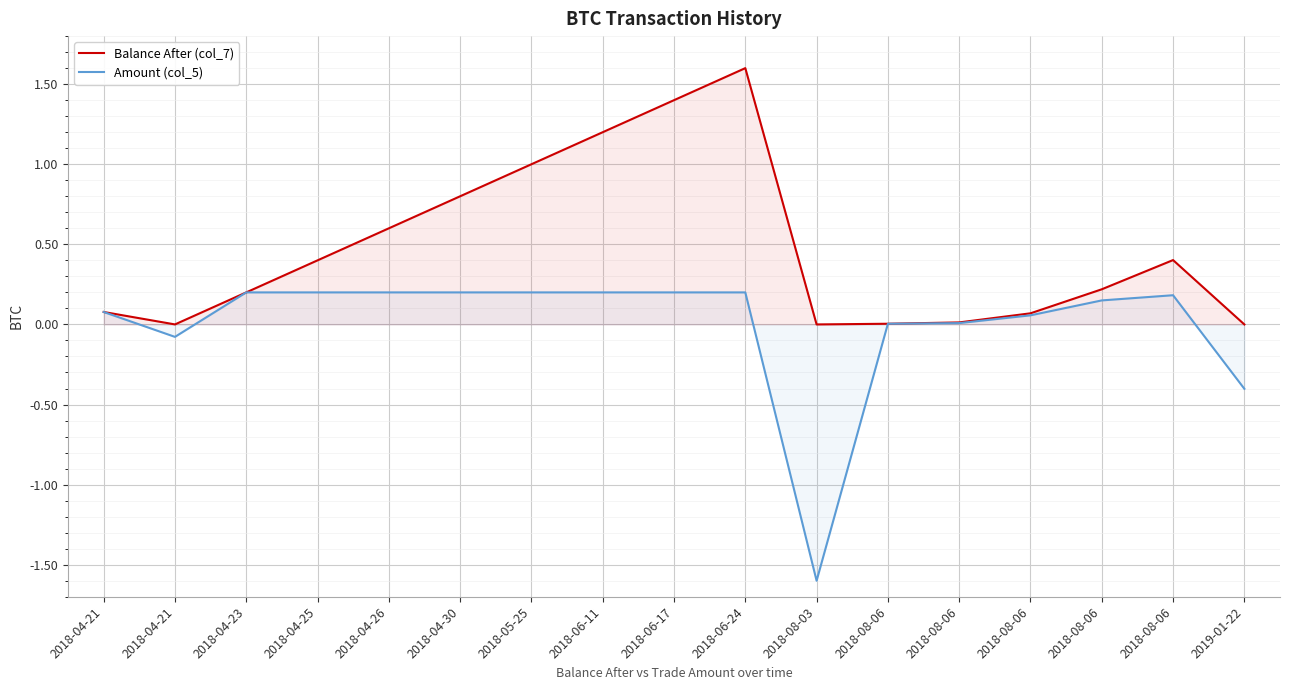

Which series has the largest range (max minus min)?

Amount (col_5)